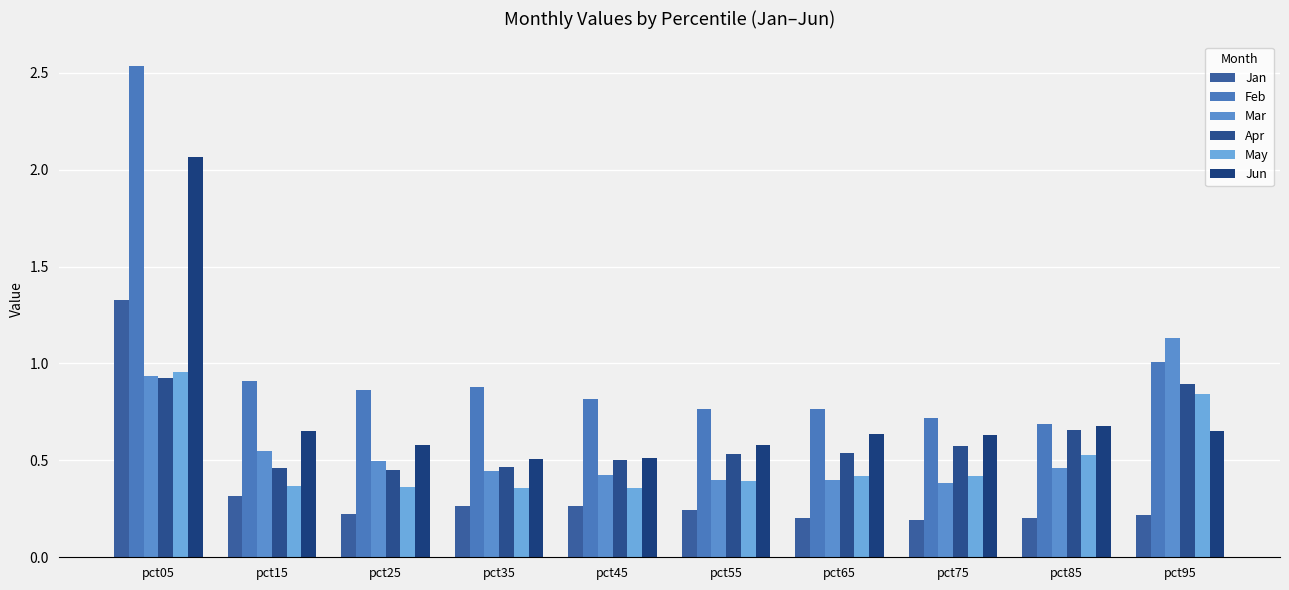

What is the sum of the Jan values at pct55 and pct75?

0.4